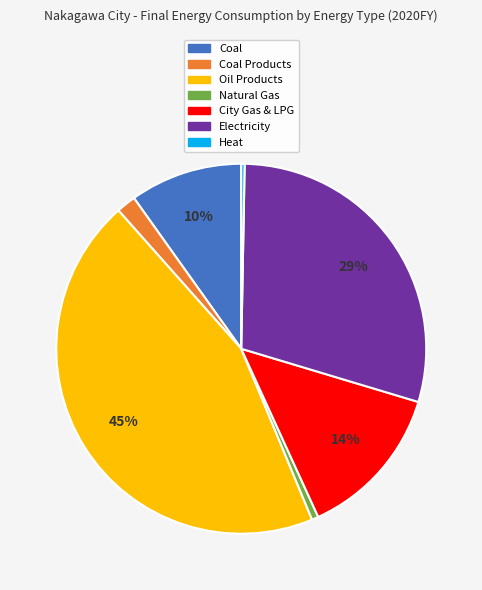

Is there a majority slice in this chart?

No